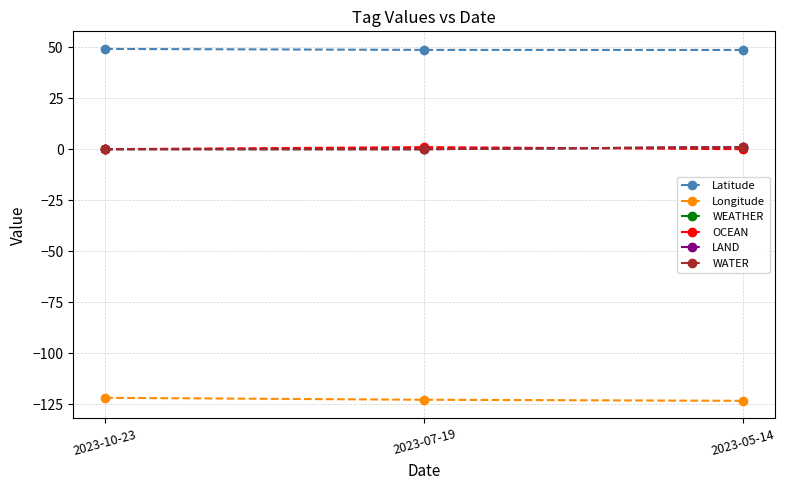

At which label does Latitude reach its minimum?

2023-05-14